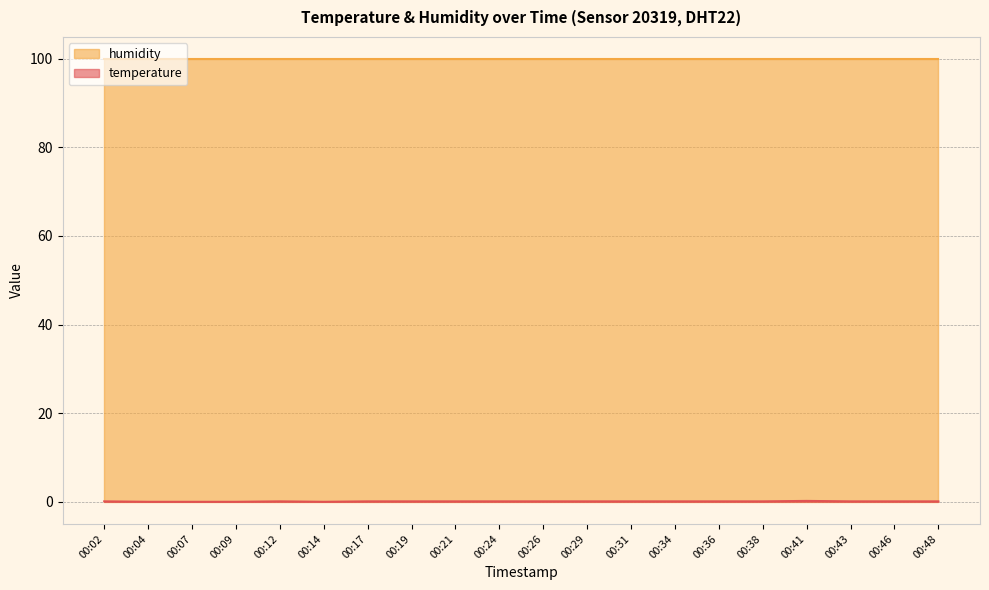

Which label corresponds to the smallest value in the chart?

00:04